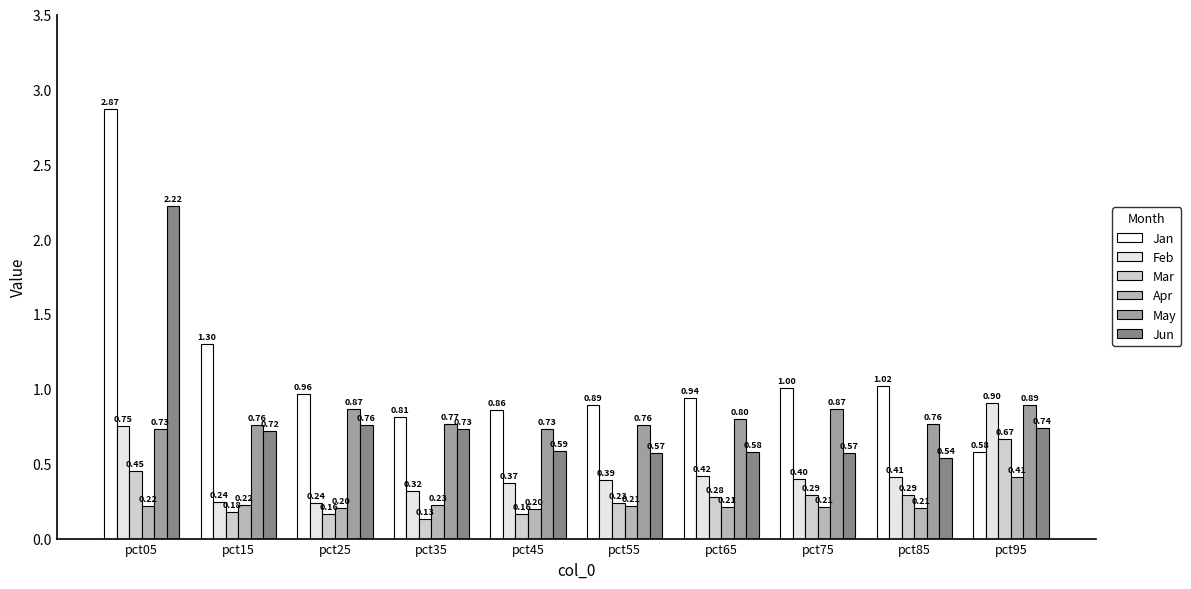

Which category has the lowest value across all series?

pct35